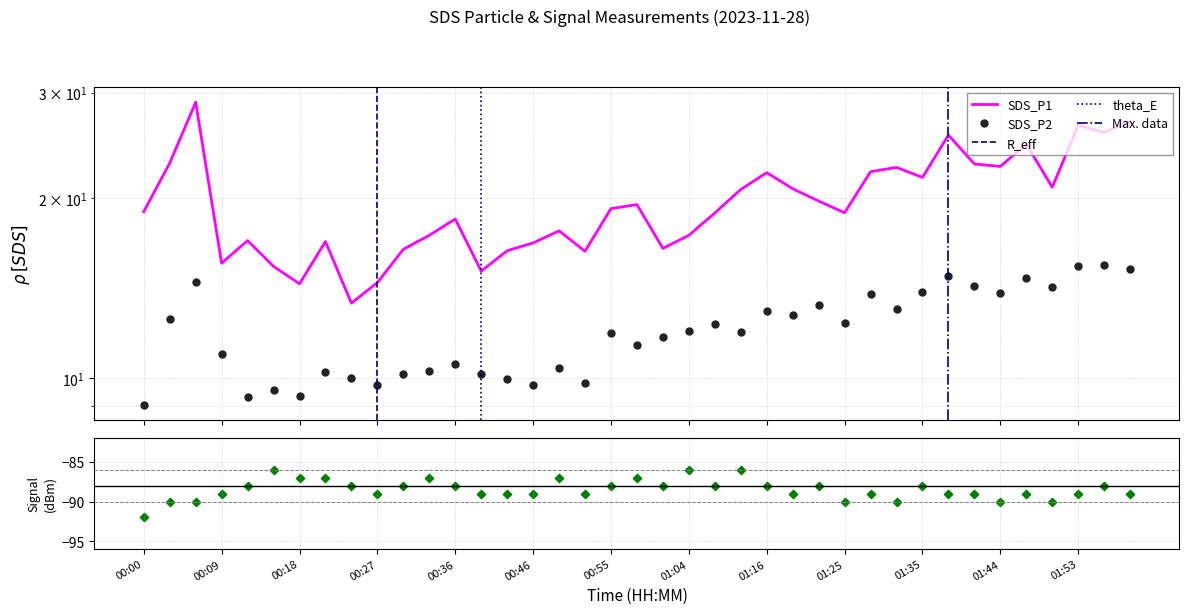

What is the total value across all series at 00:24?

23.4